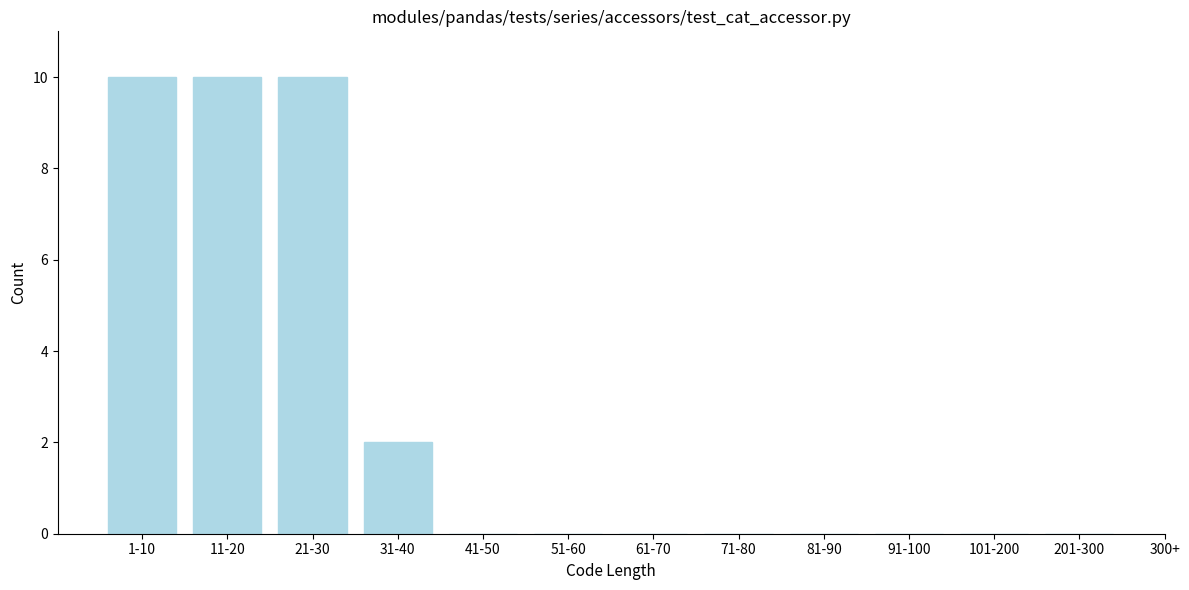

Reading right to left, what are all the values shown in this chart?

201-300=0	101-200=0	91-100=0	81-90=0	71-80=0	61-70=0	51-60=0	41-50=0	31-40=2	21-30=10	11-20=10	1-10=10